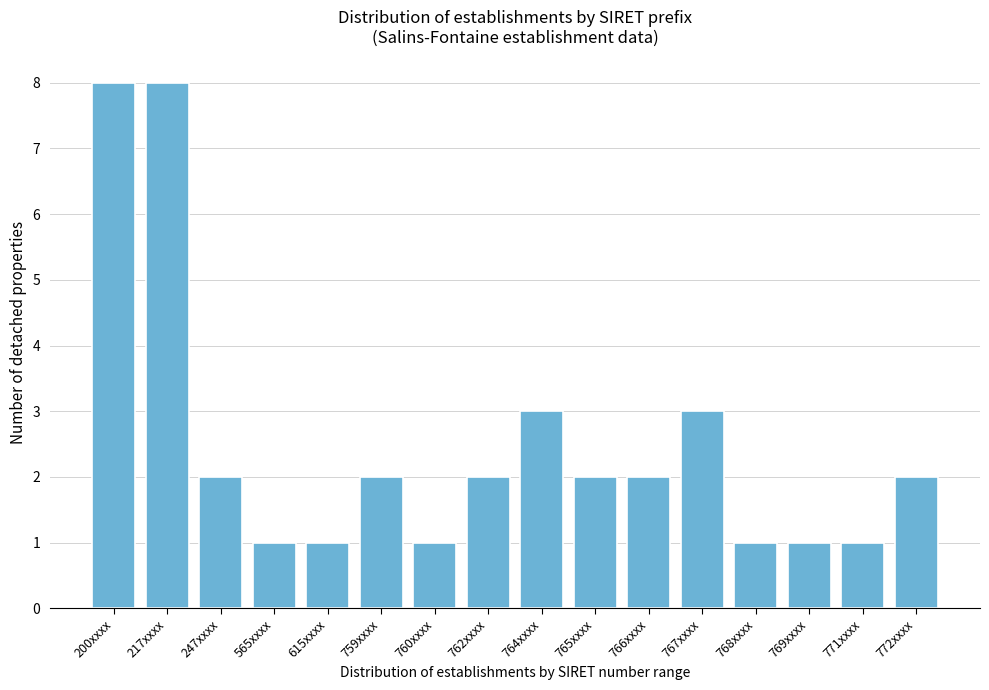

Reading left to right, what are all the values shown in this chart?

200xxxx=8	217xxxx=8	247xxxx=2	565xxxx=1	615xxxx=1	759xxxx=2	760xxxx=1	762xxxx=2	764xxxx=3	765xxxx=2	766xxxx=2	767xxxx=3	768xxxx=1	769xxxx=1	771xxxx=1	772xxxx=2